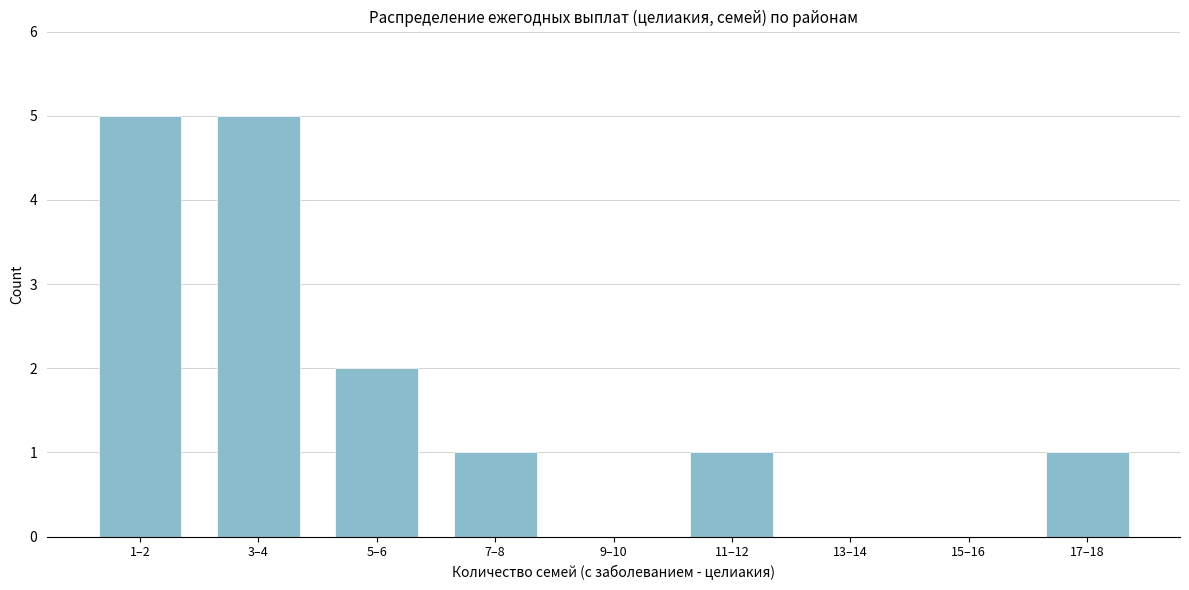

Reading left to right, list all the values displayed in this chart.

1–2=5	3–4=5	5–6=2	7–8=1	9–10=0	11–12=1	13–14=0	15–16=0	17–18=1